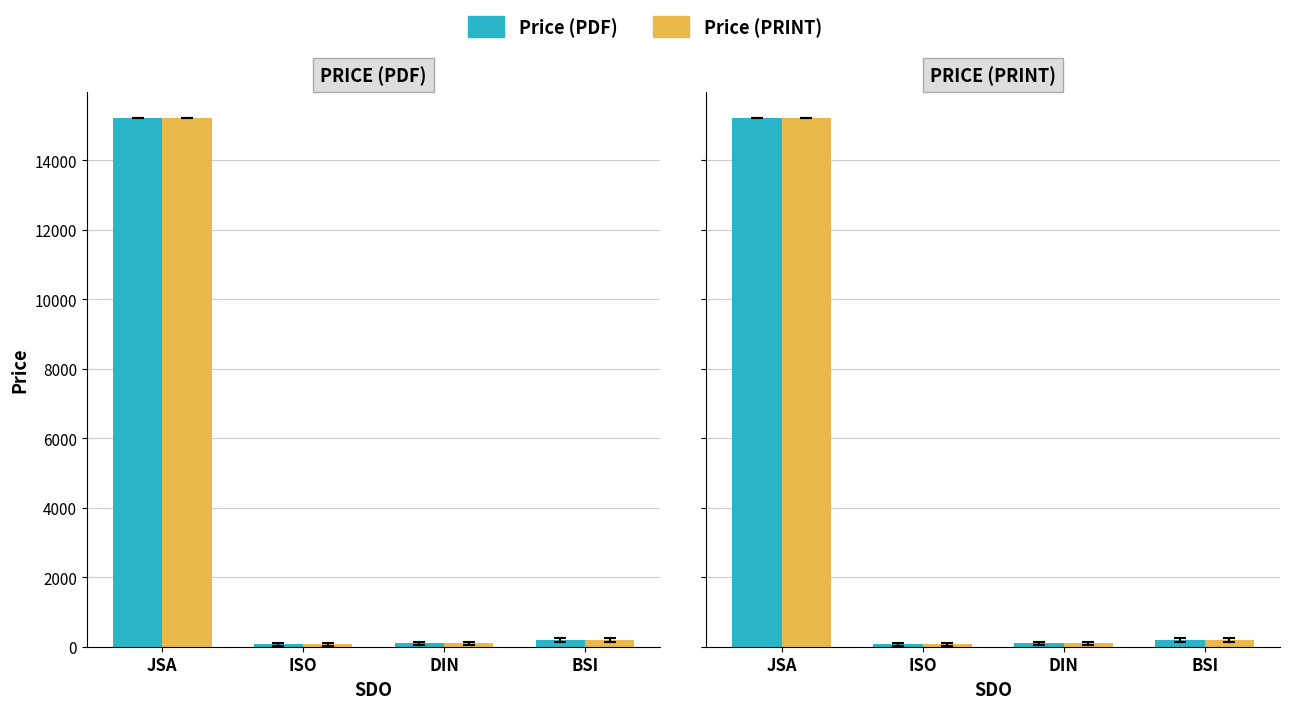

What is the total value across all series at JSA?

30400.0